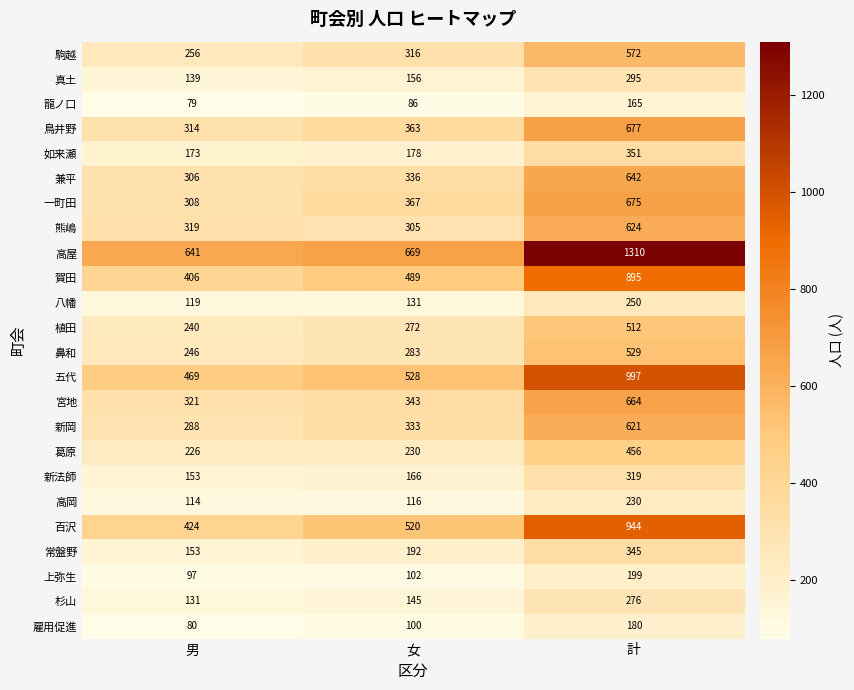

Which series has the largest total across all categories?

高屋